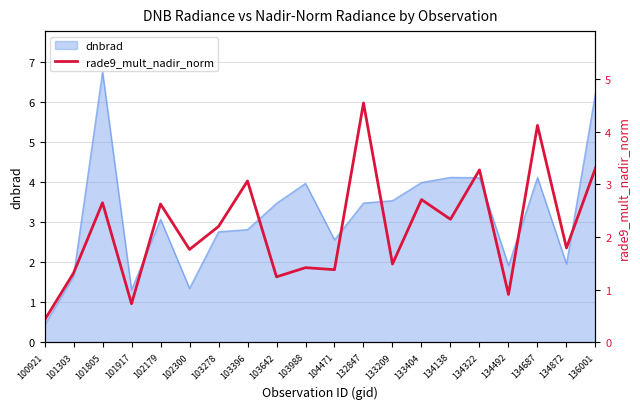

What is the maximum value for dnbrad?

6.8